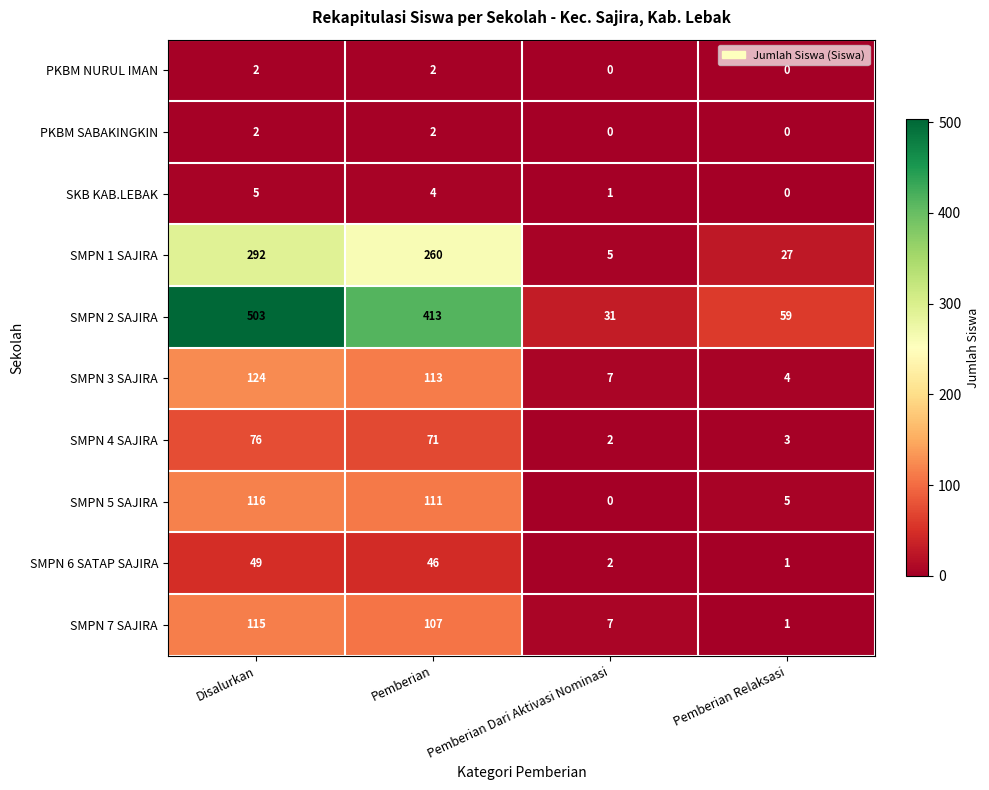

Is it true that PKBM NURUL IMAN equals 1 at Pemberian Relaksasi?

False